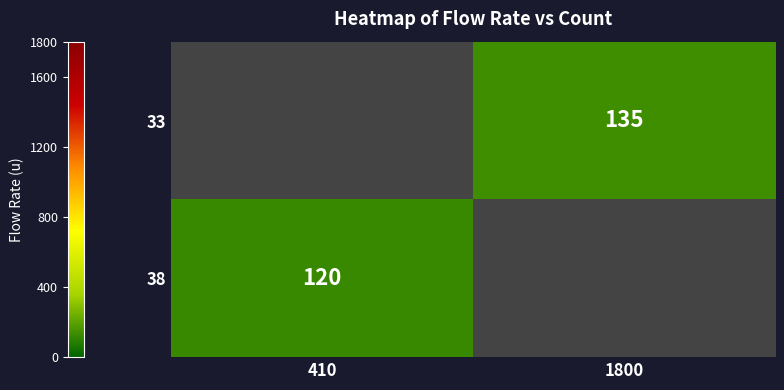

What is the smallest value displayed?

120.0